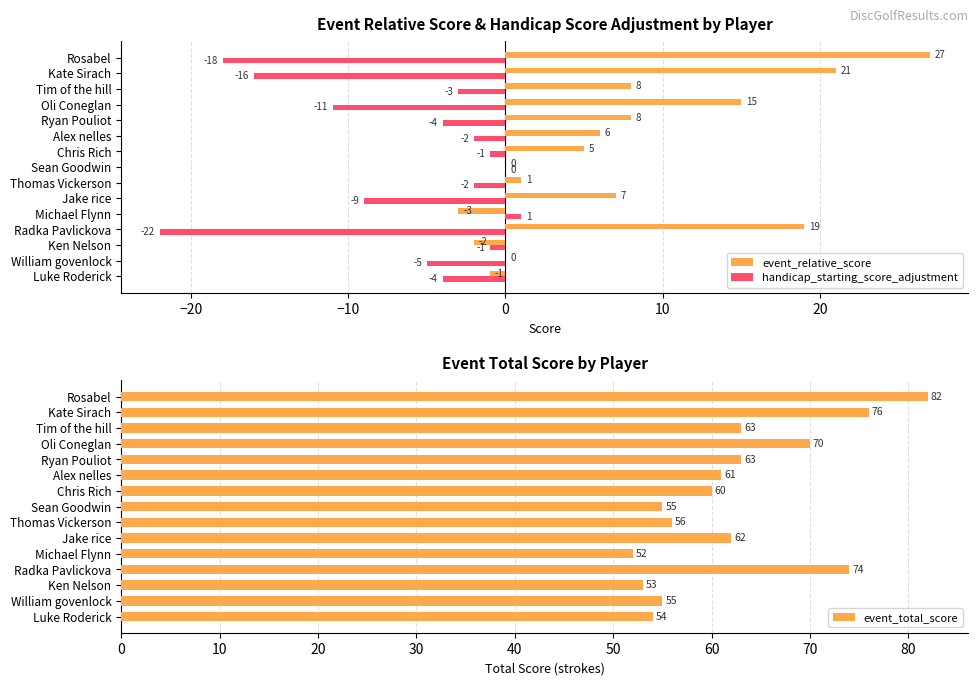

What is the sum of the handicap_starting_score_adjustment values at Thomas Vickerson and Ken Nelson?

-3